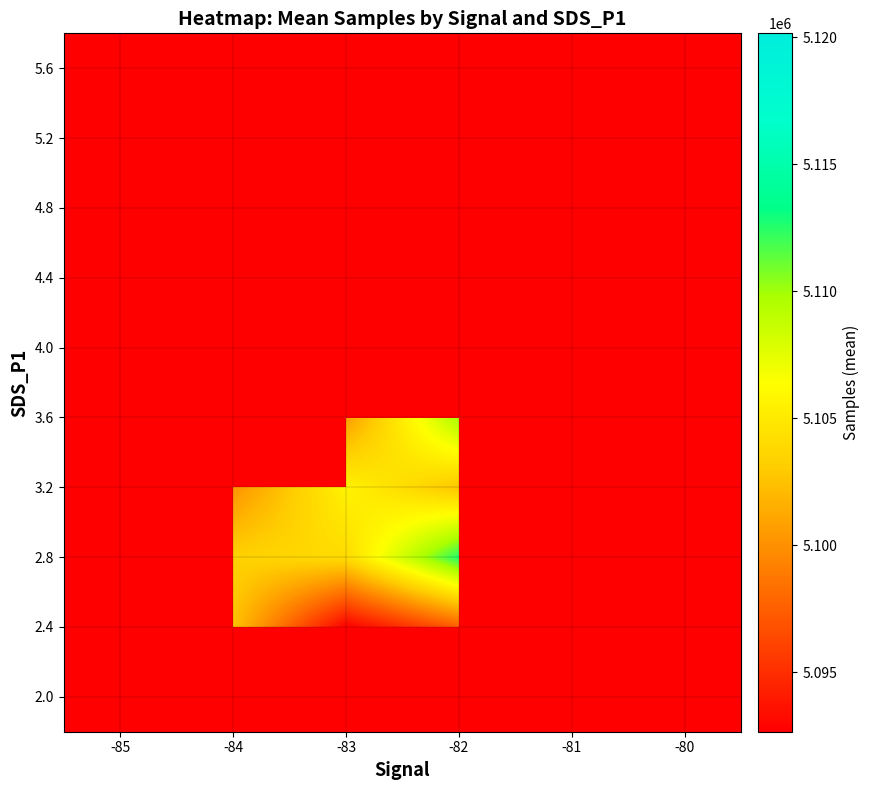

At -82, list the series in order from largest to smallest.

2.0, 2.8, 3.6, 2.4, 4.0, 4.4, 4.8, 5.2, 5.6, 3.2